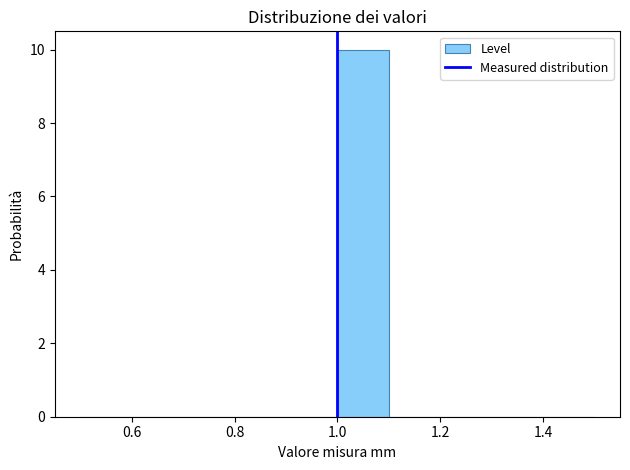

What is the height of the bar covering 1.0 to 1.1 on the x-axis? The values are not printed on the chart, so give them approximately, as read against the axis.

10